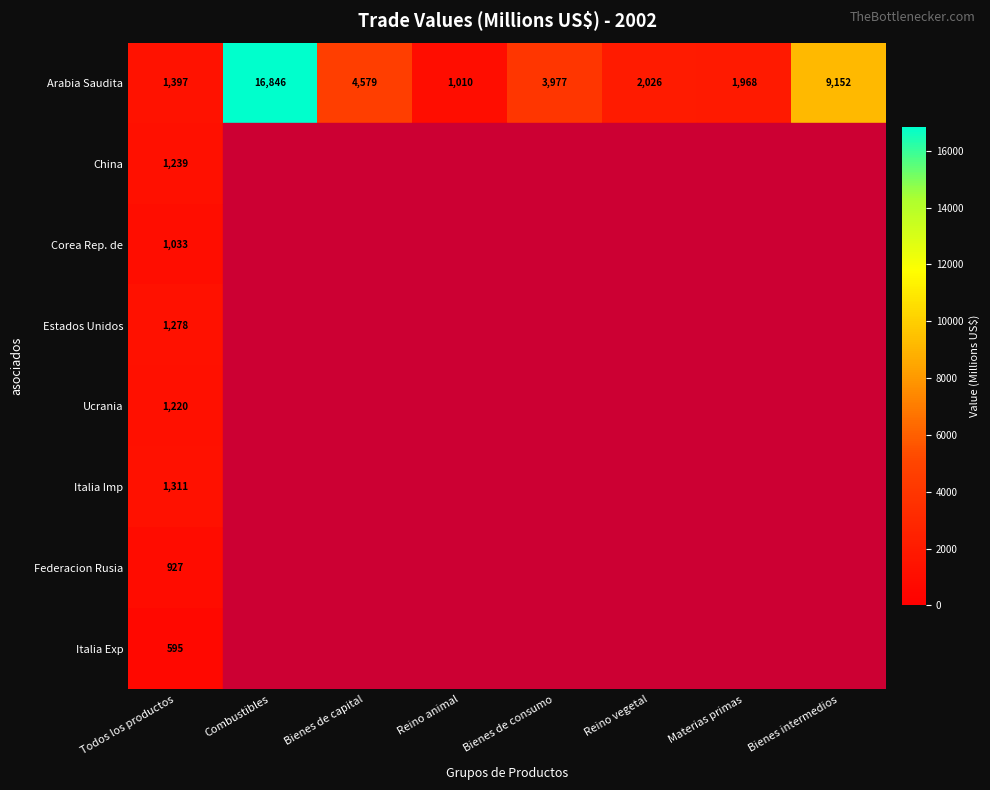

Is it true that Arabia Saudita equals 2565 at Materias primas?

False